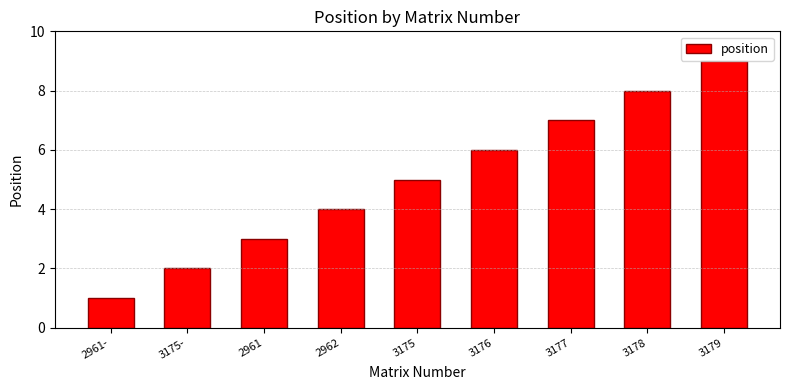

What is the difference between the maximum and minimum values?

8